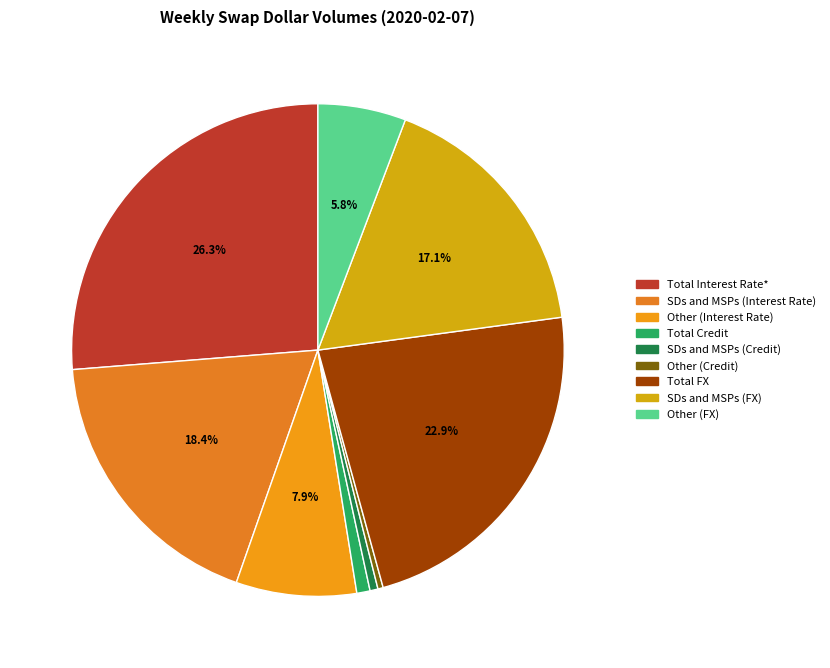

To the nearest percent, what is the average slice percentage?

11%